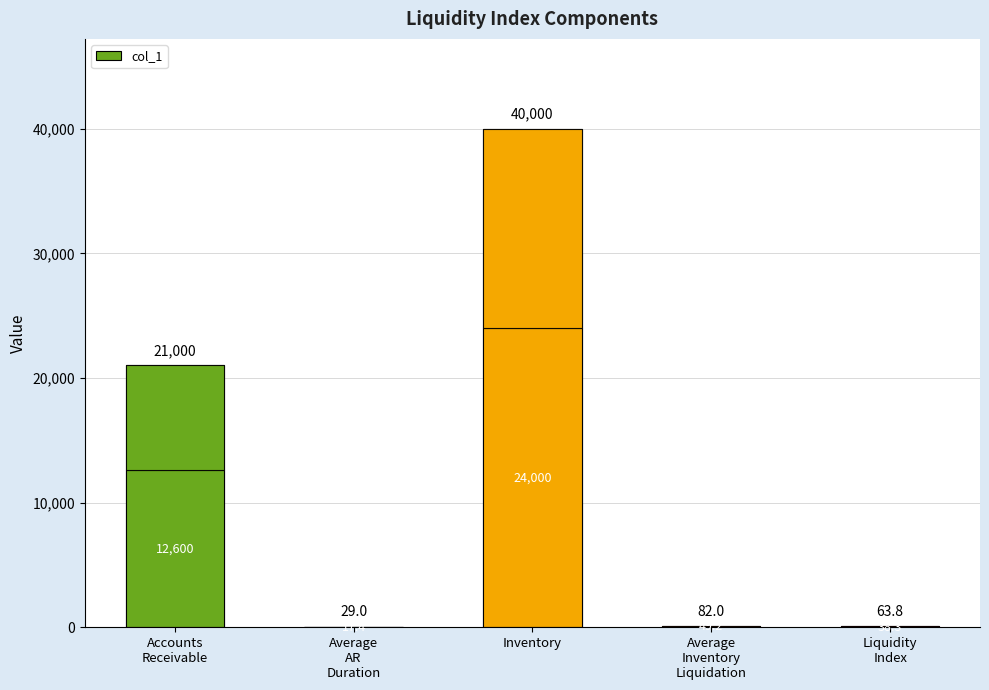

How many data points are above 82?

2